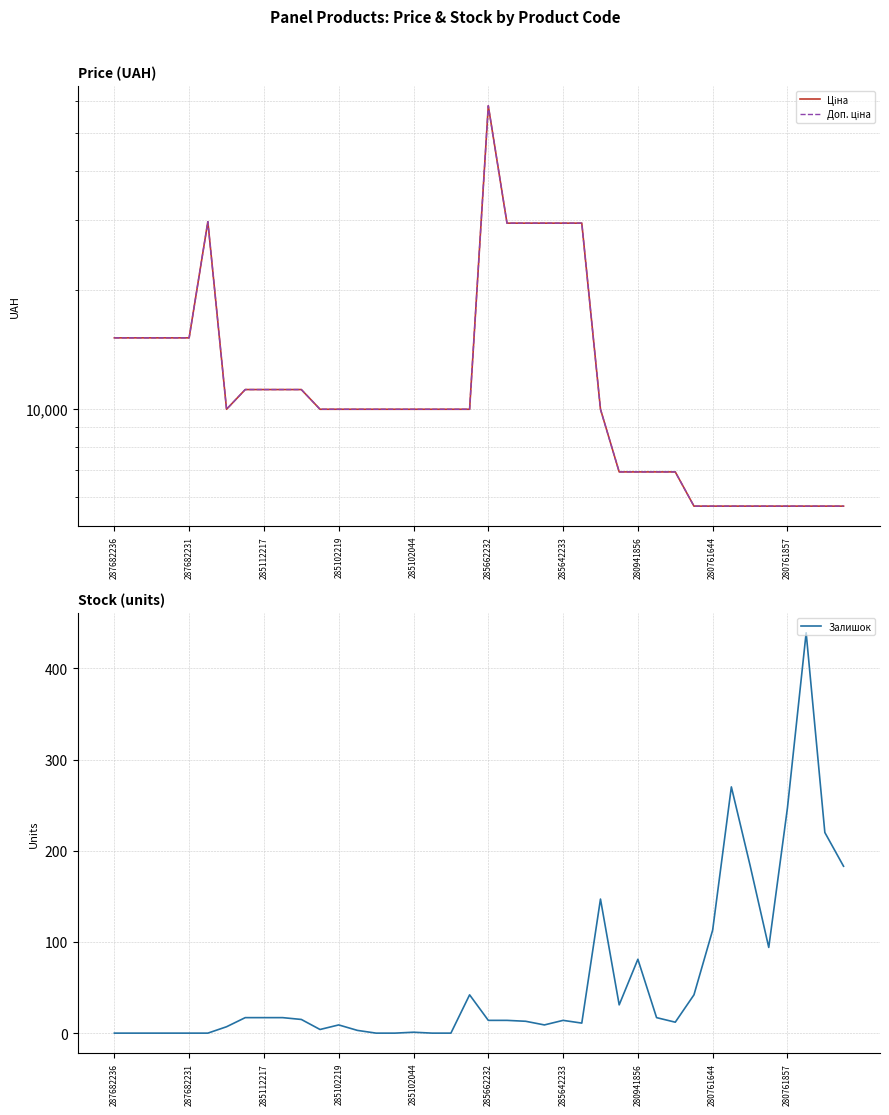

True or false: Залишок has a value of 140 at 280941856.

False